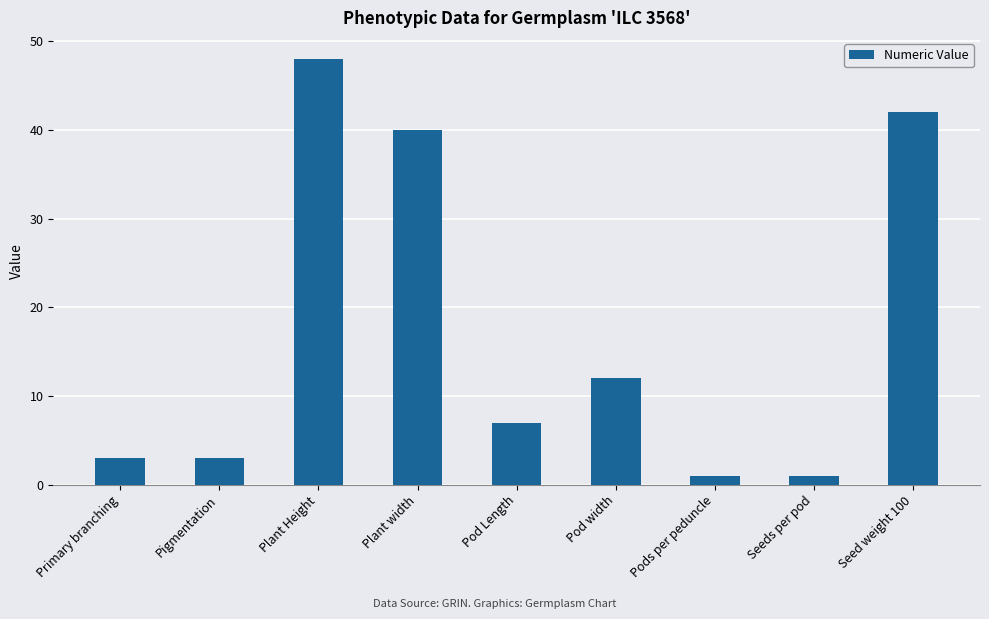

Which category has the highest value across all series?

Plant Height